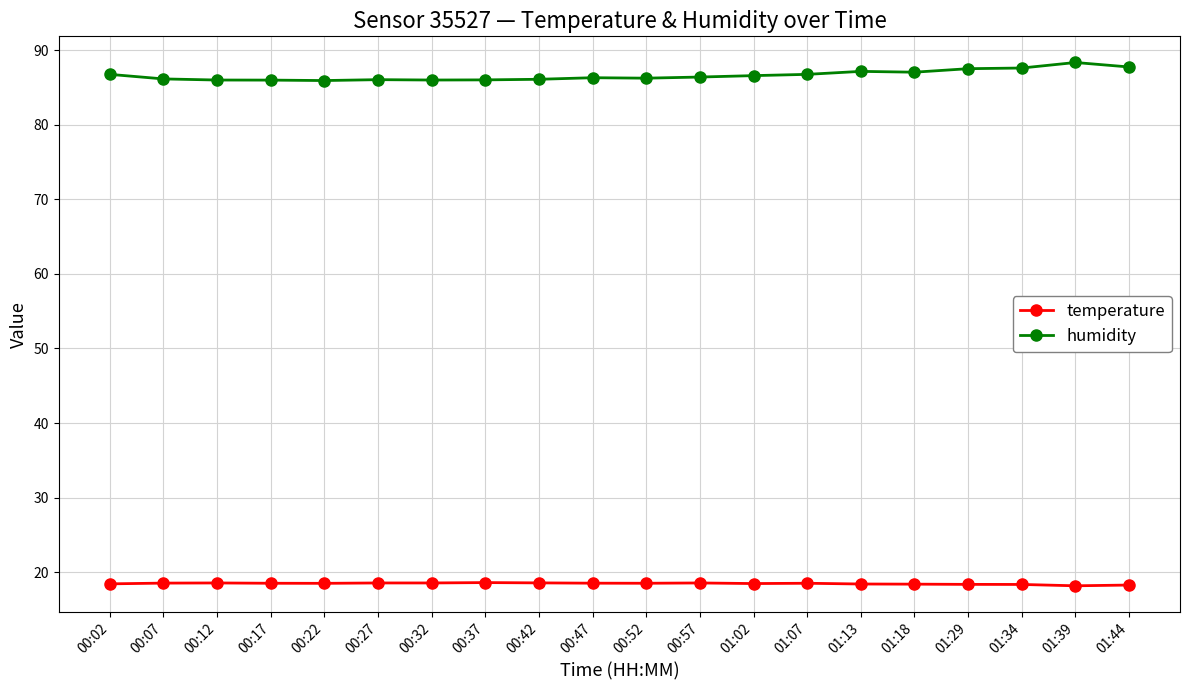

What position from the left is 00:57?

12